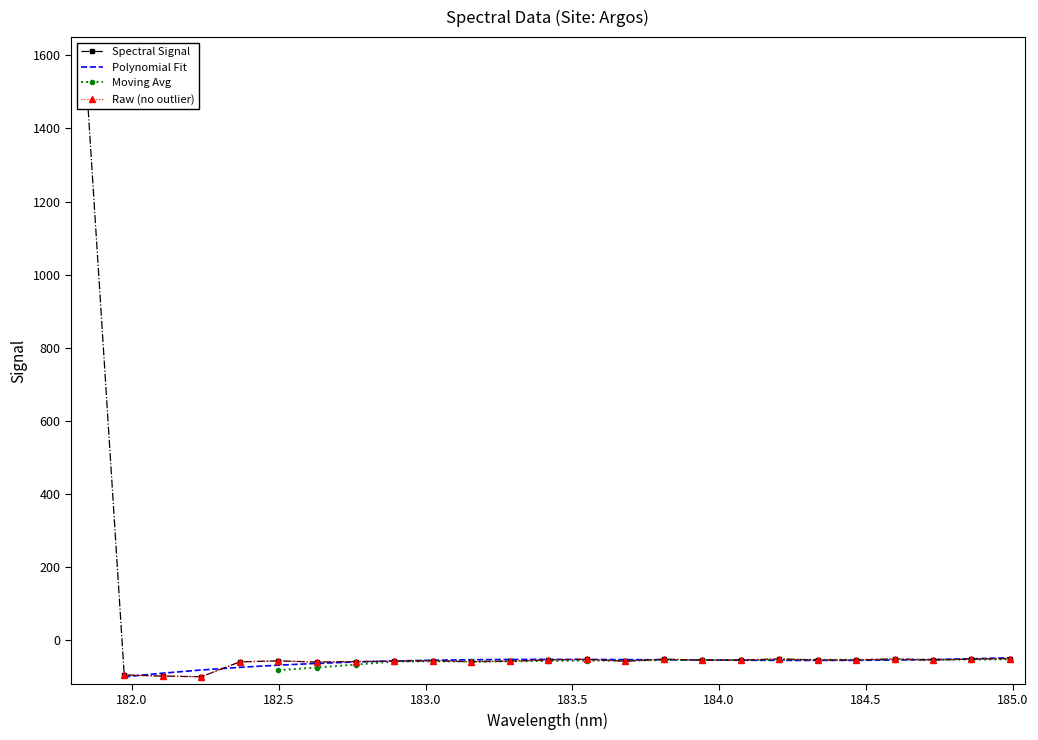

What position from the right is 183.5488263418?

12